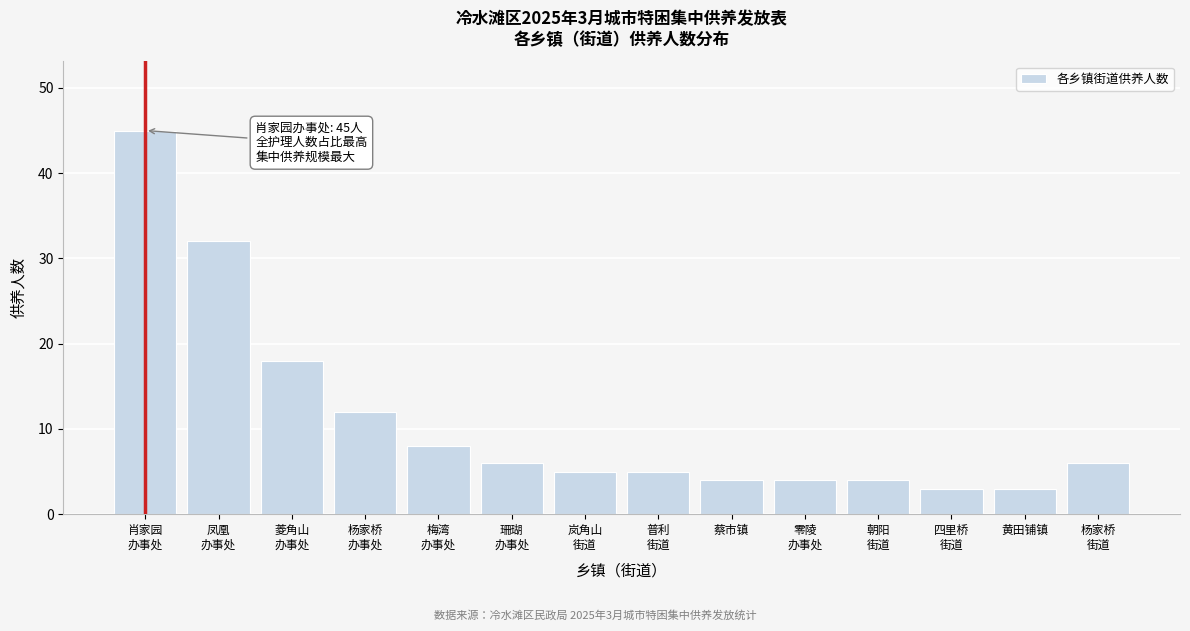

Reading right to left, extract all data points from this chart.

6	3	3	4	4	4	5	5	6	8	12	18	32	45